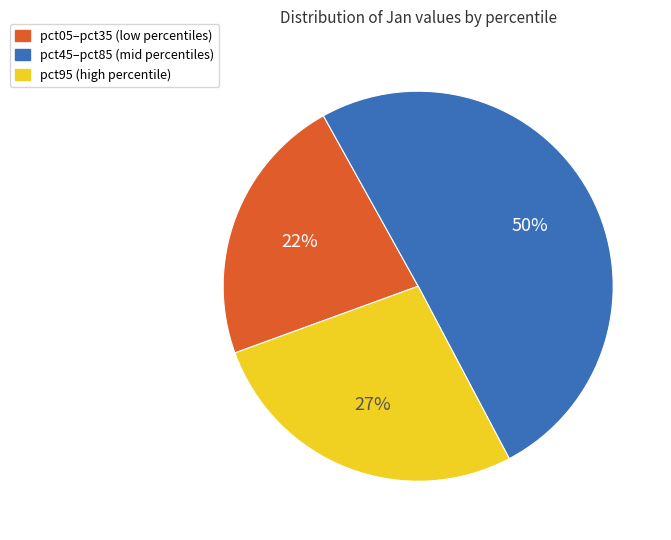

To the nearest percent, what is the average slice percentage?

33%